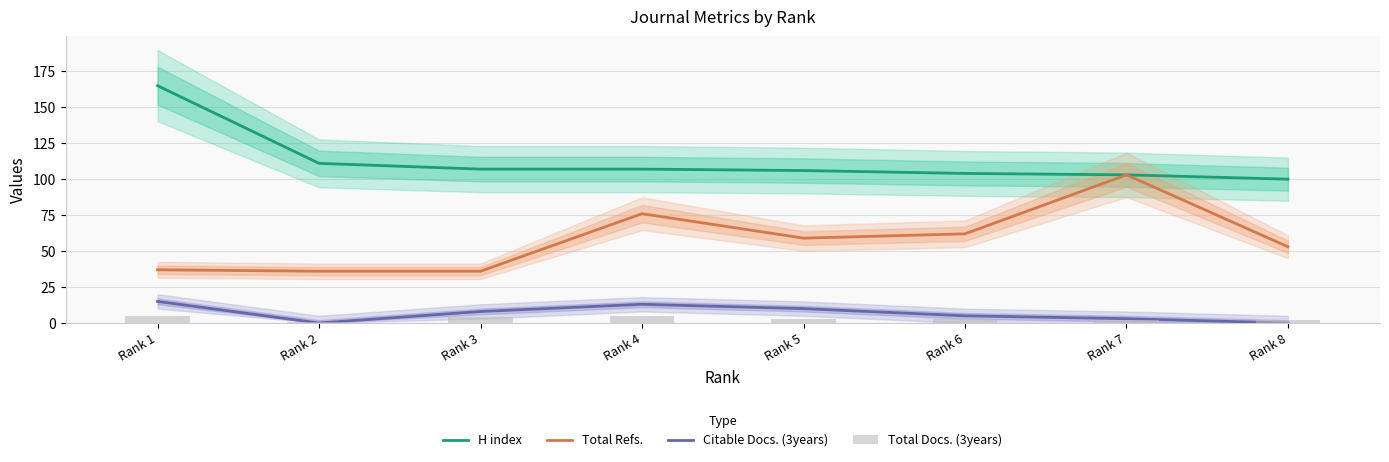

What is the value of the Citable Docs. (3years) bar at the 7th from the left?

3